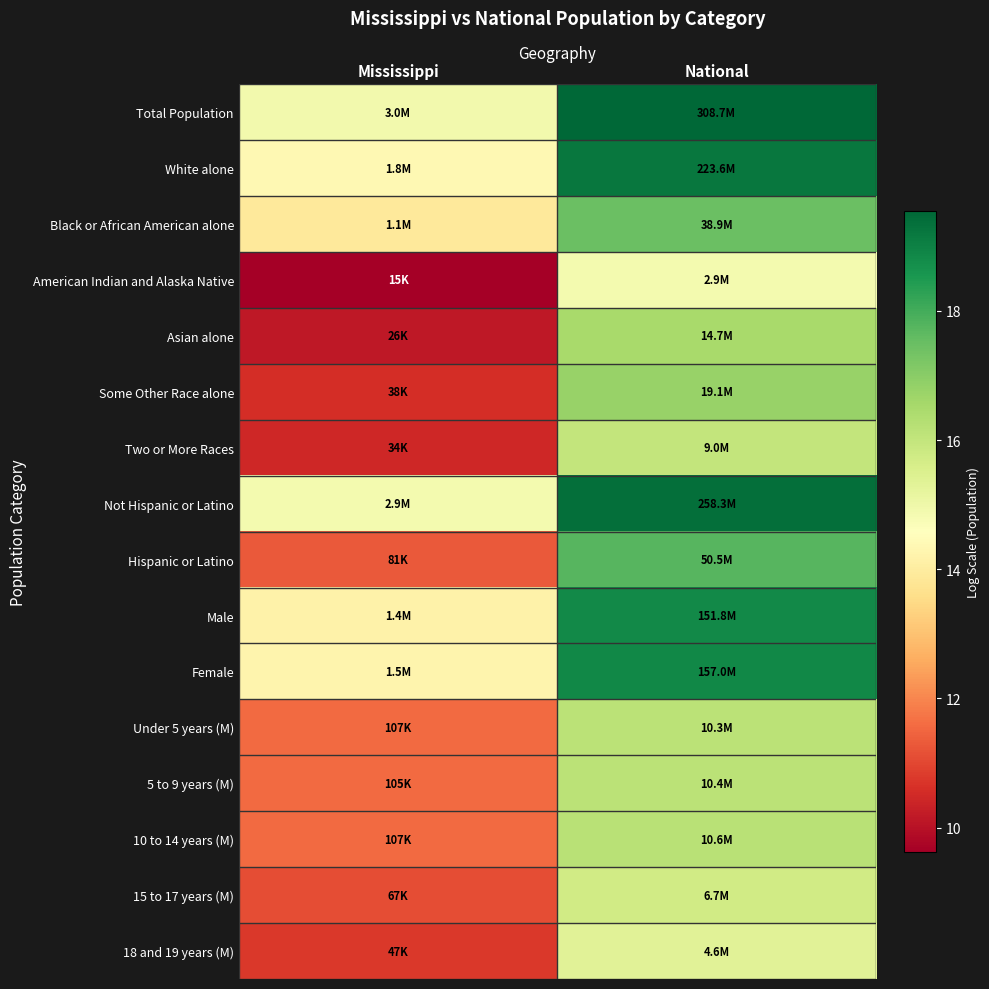

Which series has the largest total across all categories?

Total Population